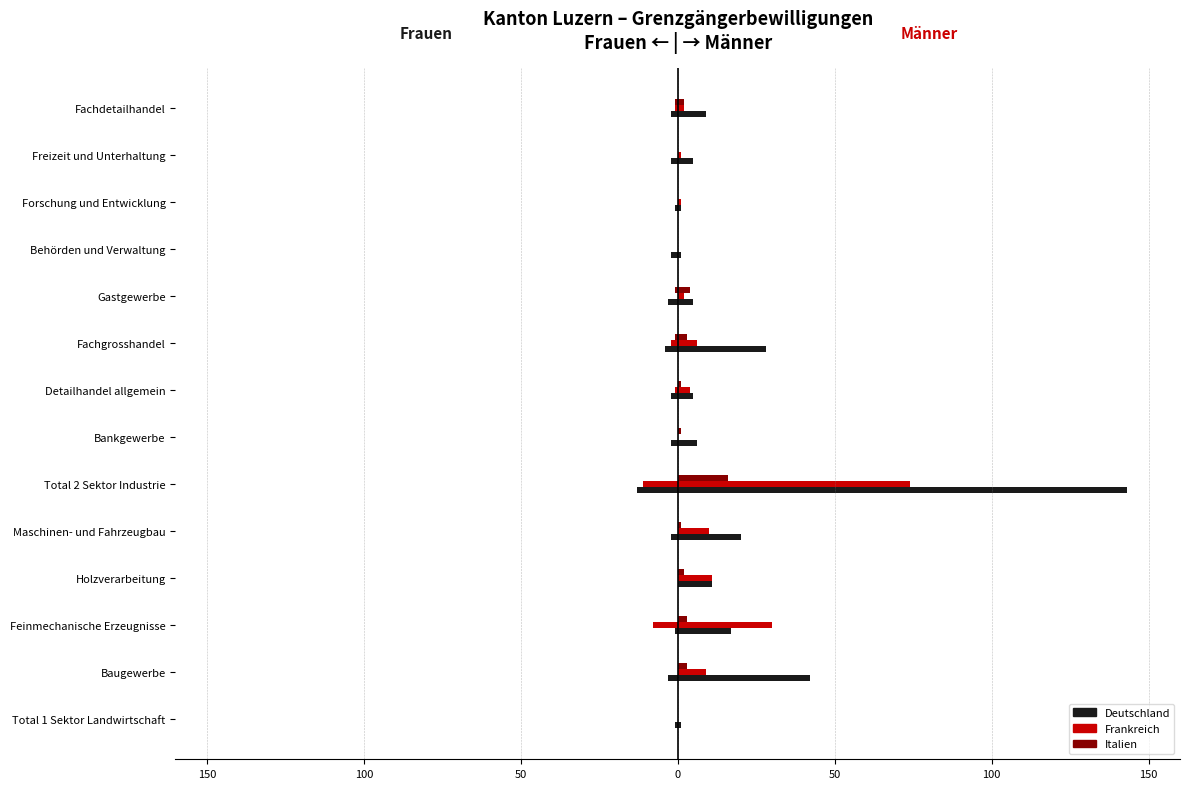

Are the bars horizontal?

Yes